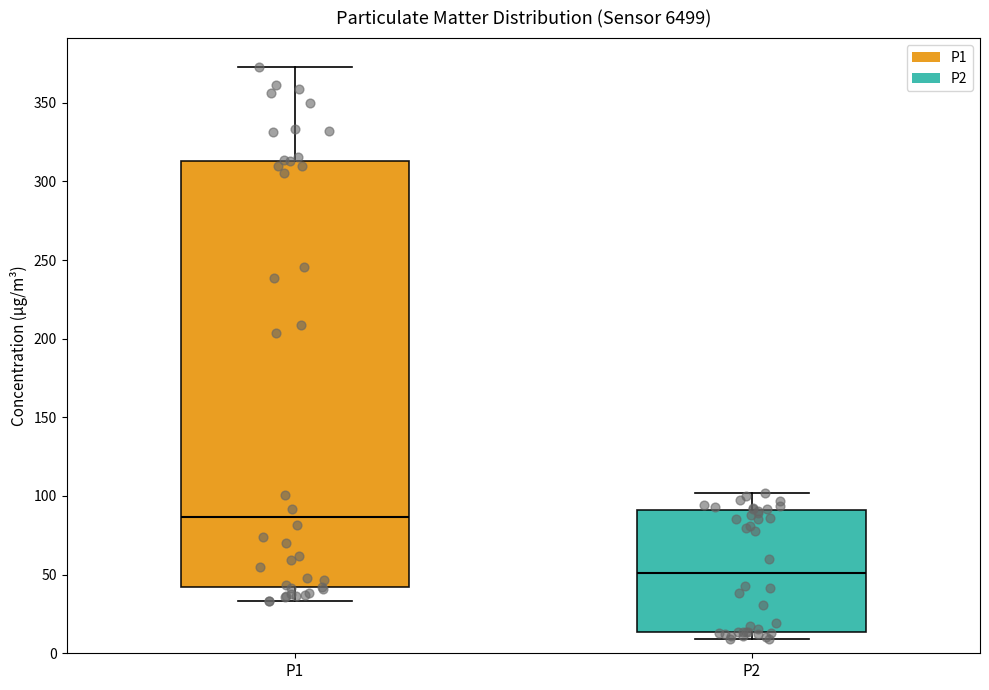

Where does the median line of the box for P2 sit on the y-axis? The values are not printed on the chart, so give them approximately, as read against the axis.

50